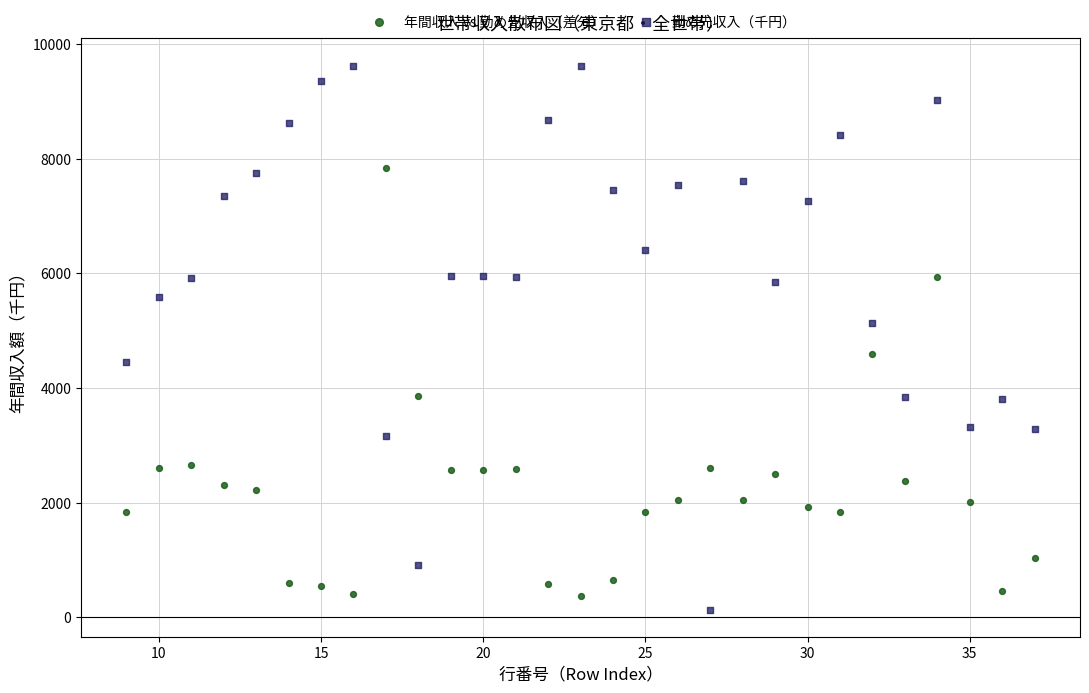

What are all the series names shown in the legend?

年間収入 vs 勤め先収入（差分）, 勤め先収入（千円）